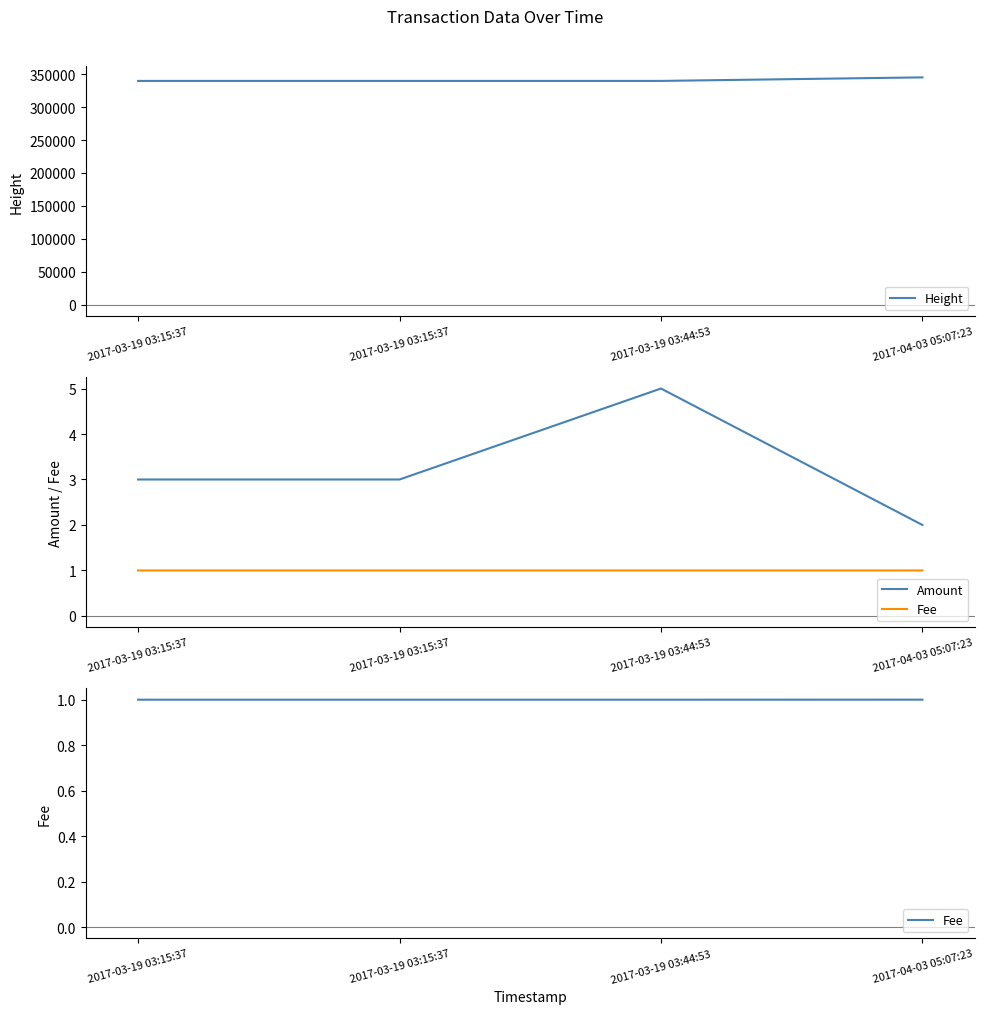

Count the number of data series in this chart.

3